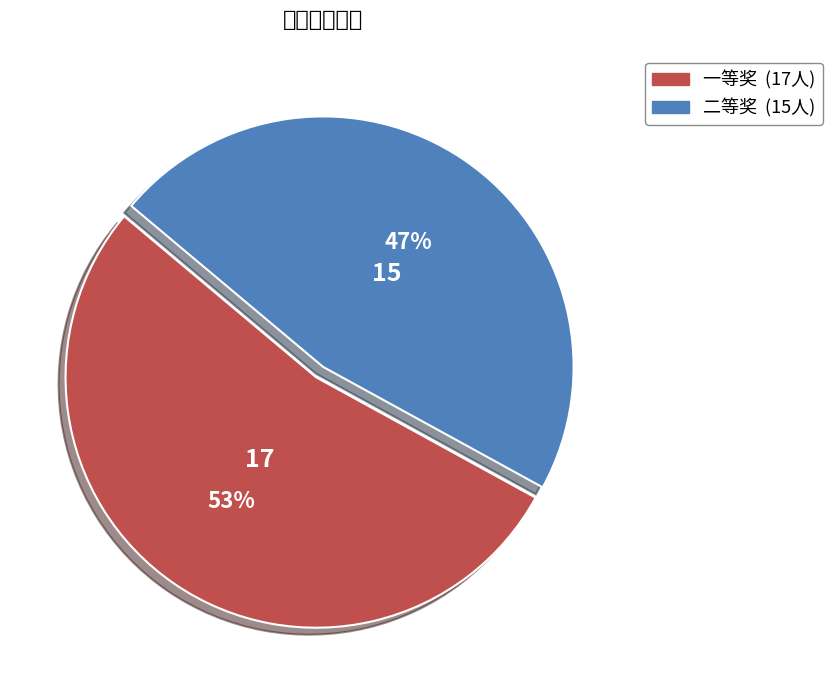

The 一等奖 slice represents 53% of the pie. True or false?

True